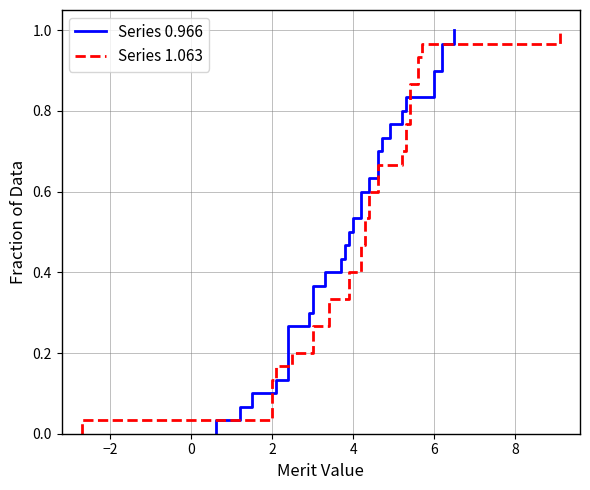

The Series 0.966 series shows 0.1 at 14. True or false?

False